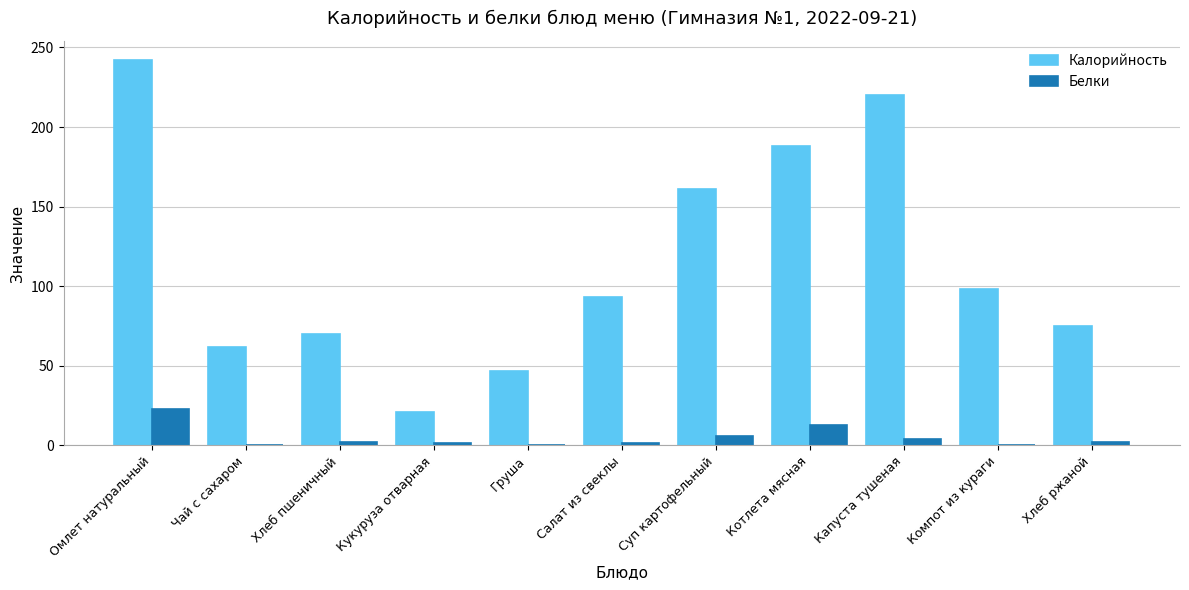

What is the sum of the Калорийность values at Суп картофельный and Котлета мясная?

349.0